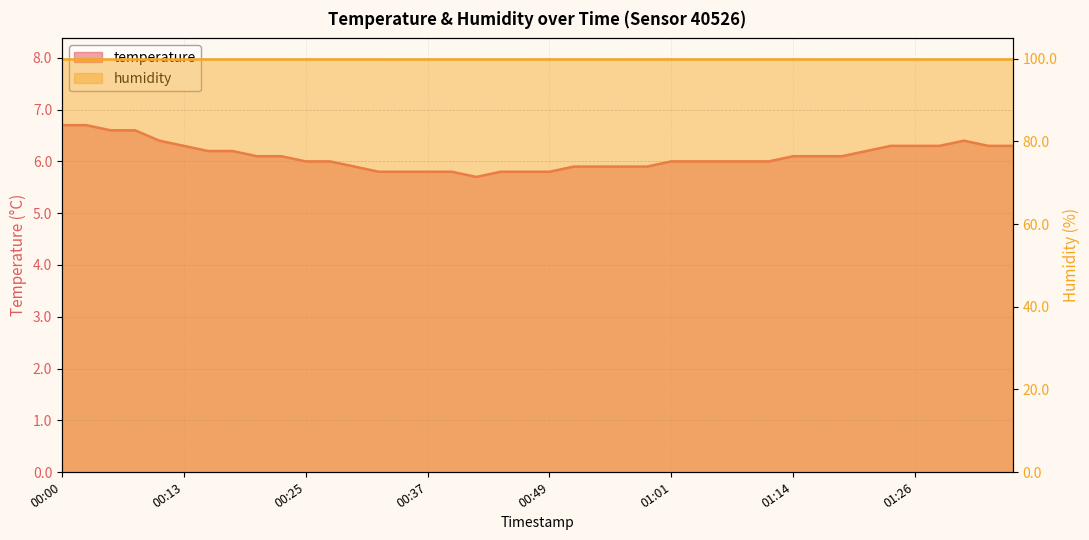

How many interior local peaks (higher than both neighbors) does the data have?

1